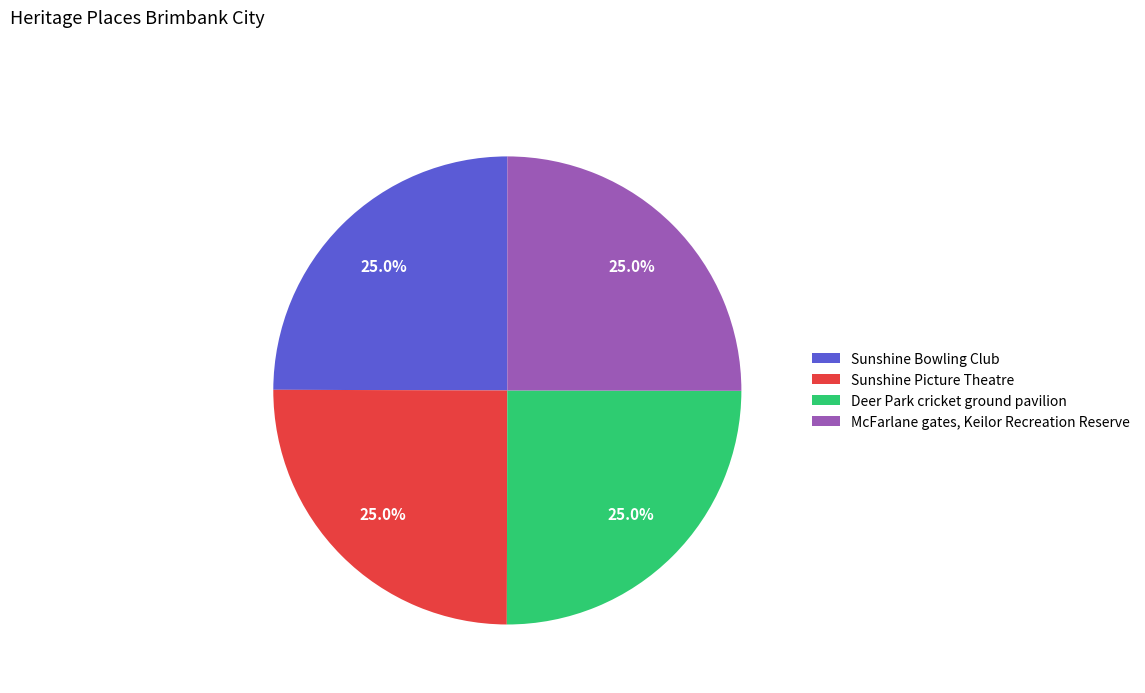

What portion of the pie excludes McFarlane gates, Keilor Recreation Reserve?

75.0%